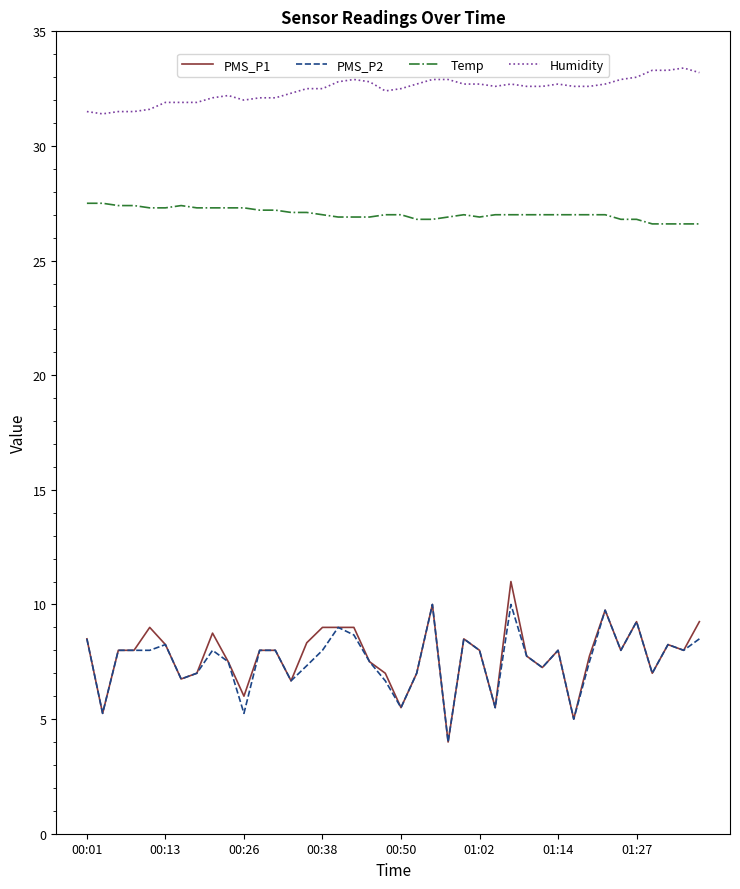

Which series has the largest total across all categories?

Humidity